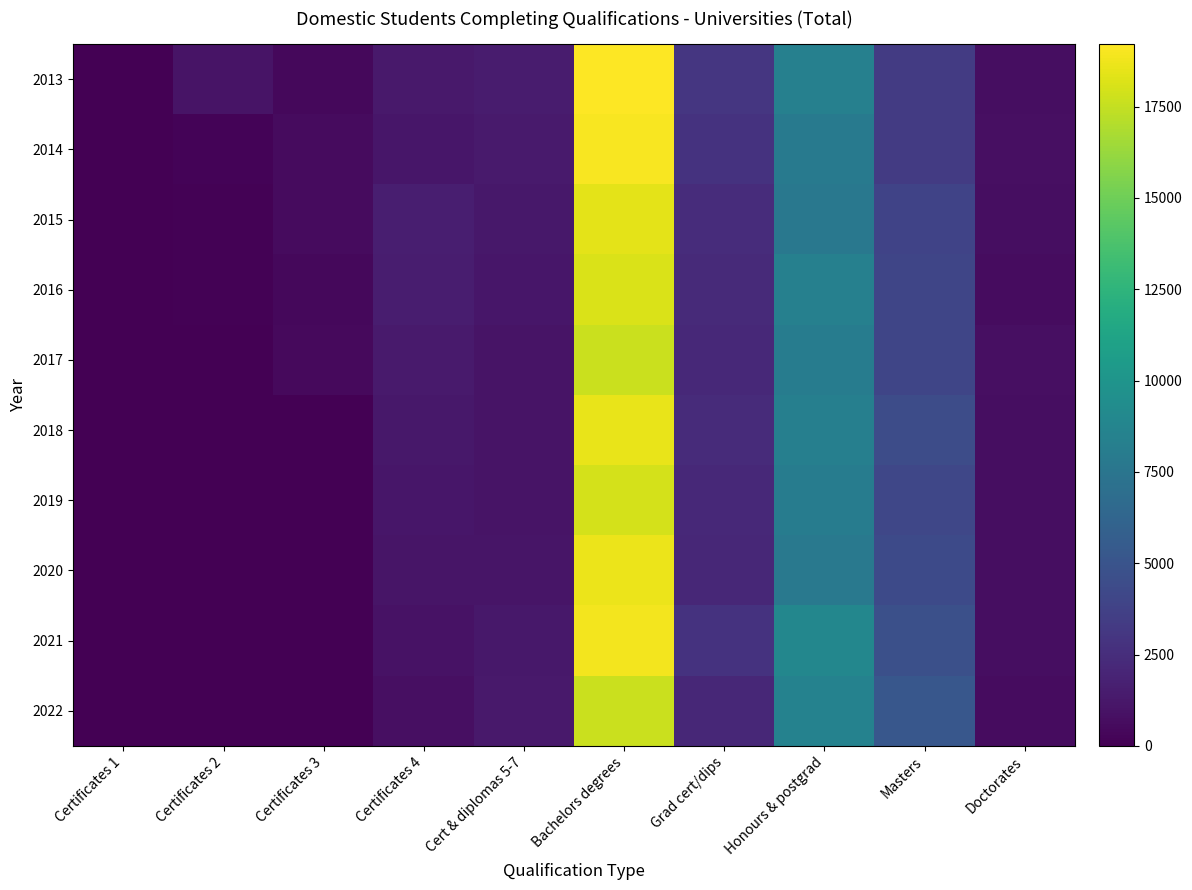

Reading left to right, transcribe all the data shown in this chart.

2013: Certificates 1=5	Certificates 2=995	Certificates 3=385	Certificates 4=1305	Cert & diplomas 5-7=1495	Bachelors degrees=19210	Grad cert/dips=3005	Honours & postgrad=8355	Masters=3315	Doctorates=740
2014: Certificates 1=10	Certificates 2=165	Certificates 3=530	Certificates 4=1150	Cert & diplomas 5-7=1405	Bachelors degrees=19030	Grad cert/dips=2845	Honours & postgrad=7920	Masters=3350	Doctorates=775
2015: Certificates 1=10	Certificates 2=140	Certificates 3=555	Certificates 4=1600	Cert & diplomas 5-7=1220	Bachelors degrees=18435	Grad cert/dips=2435	Honours & postgrad=7670	Masters=3890	Doctorates=685
2016: Certificates 1=20	Certificates 2=80	Certificates 3=435	Certificates 4=1510	Cert & diplomas 5-7=1165	Bachelors degrees=18130	Grad cert/dips=2275	Honours & postgrad=8375	Masters=4010	Doctorates=670
2017: Certificates 1=5	Certificates 2=30	Certificates 3=495	Certificates 4=1385	Cert & diplomas 5-7=1025	Bachelors degrees=17685	Grad cert/dips=2250	Honours & postgrad=8075	Masters=4035	Doctorates=770
2018: Certificates 1=0	Certificates 2=0	Certificates 3=15	Certificates 4=1245	Cert & diplomas 5-7=1050	Bachelors degrees=18550	Grad cert/dips=2375	Honours & postgrad=8315	Masters=4485	Doctorates=705
2019: Certificates 1=0	Certificates 2=0	Certificates 3=5	Certificates 4=1165	Cert & diplomas 5-7=980	Bachelors degrees=17995	Grad cert/dips=2225	Honours & postgrad=8080	Masters=4080	Doctorates=705
2020: Certificates 1=0	Certificates 2=0	Certificates 3=5	Certificates 4=1100	Cert & diplomas 5-7=1095	Bachelors degrees=18665	Grad cert/dips=2165	Honours & postgrad=7800	Masters=4330	Doctorates=685
2021: Certificates 1=0	Certificates 2=0	Certificates 3=5	Certificates 4=960	Cert & diplomas 5-7=1240	Bachelors degrees=18850	Grad cert/dips=2820	Honours & postgrad=8915	Masters=4715	Doctorates=730
2022: Certificates 1=0	Certificates 2=0	Certificates 3=5	Certificates 4=760	Cert & diplomas 5-7=1285	Bachelors degrees=17700	Grad cert/dips=2175	Honours & postgrad=8480	Masters=5185	Doctorates=660